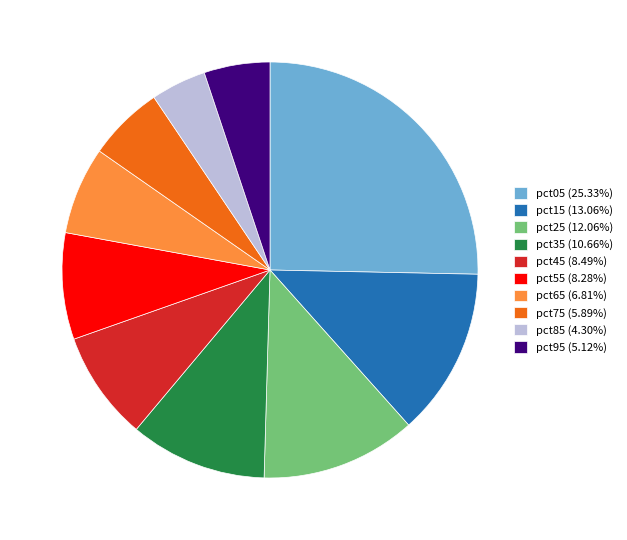

Which slice is the largest?

pct05